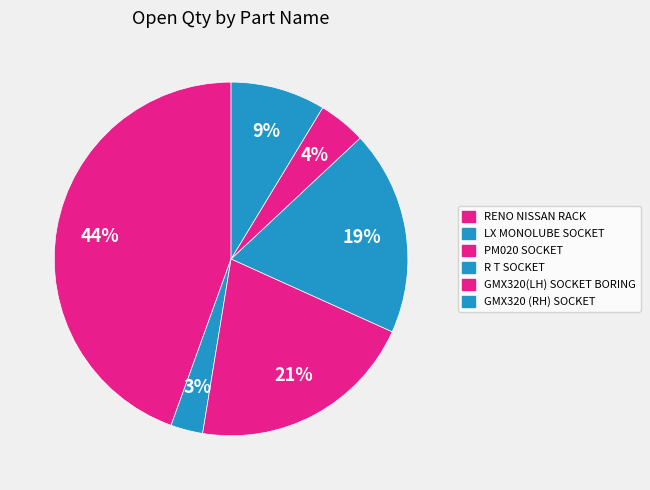

How many segments does this pie chart have?

6